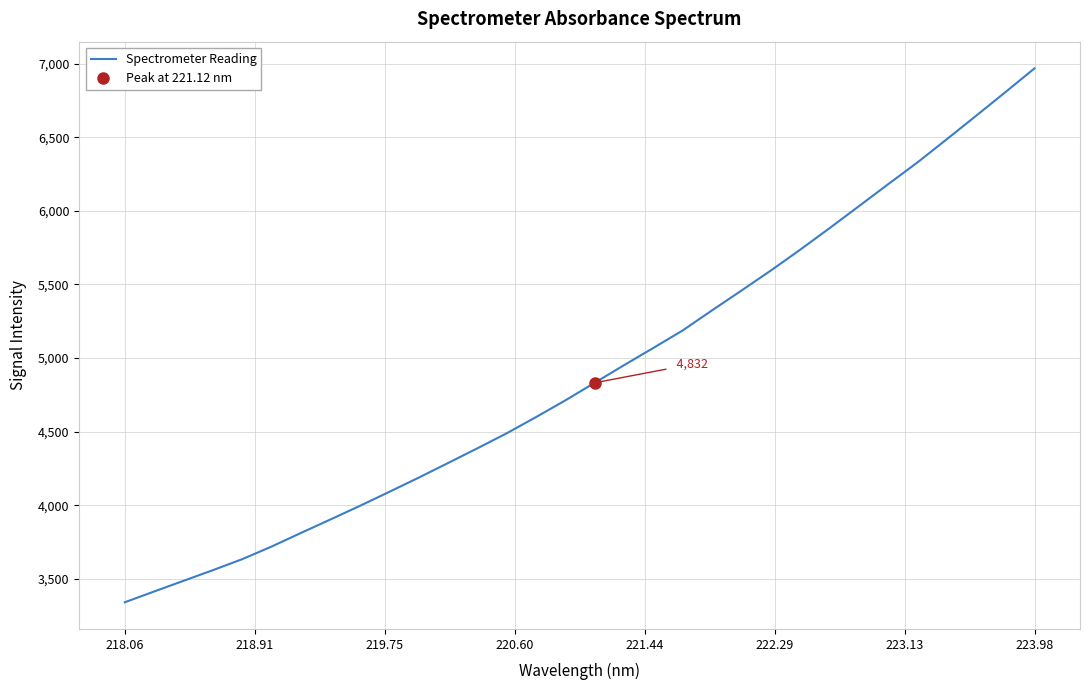

What is the minimum value for Spectrometer Reading?

3340.5